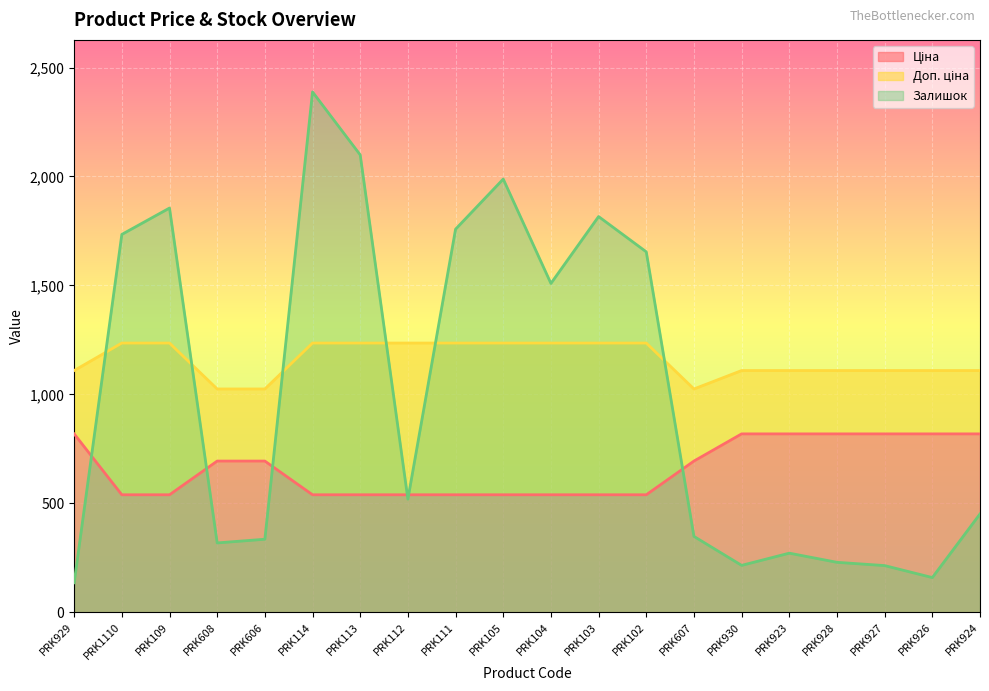

How many lines are shown in the chart?

3